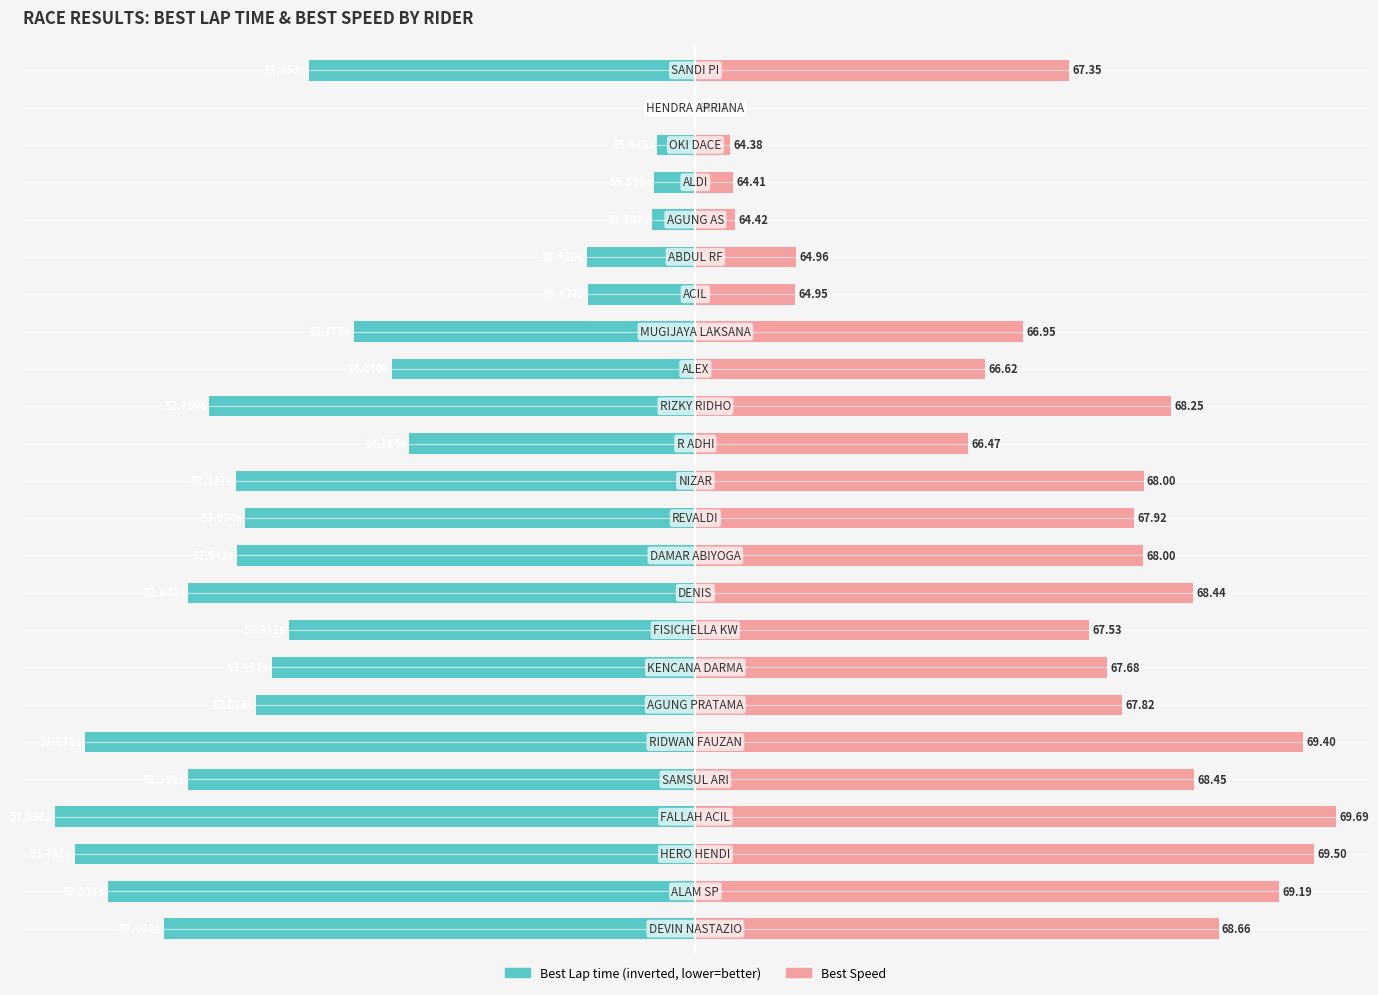

Rank the series at 7 from lowest to highest value.

Best Lap time, Best Speed